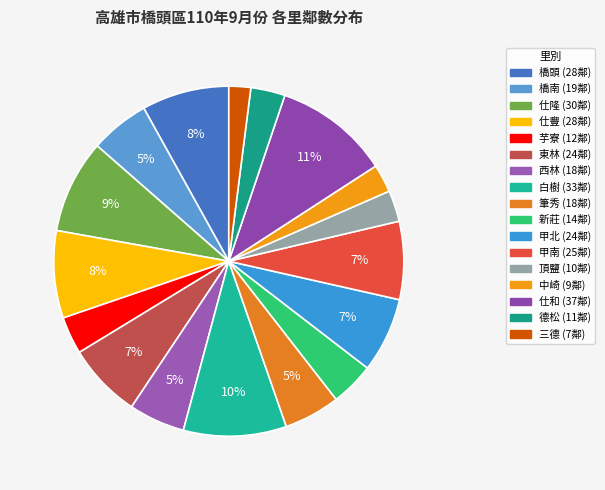

To the nearest percent, what is the difference between the largest and smallest slice percentages?

9%